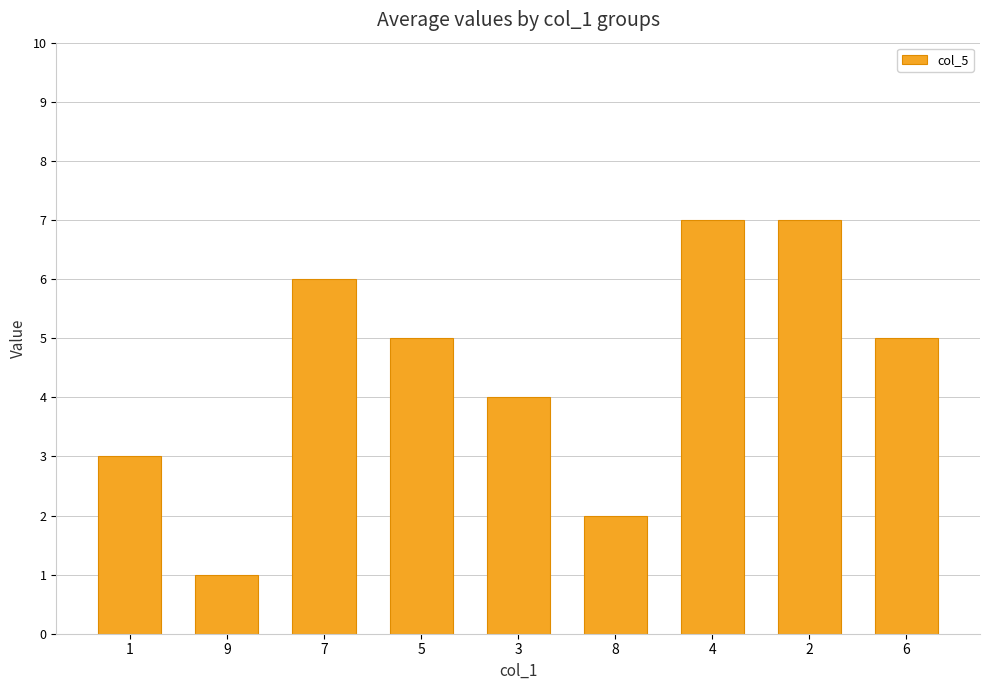

What is the average value?

4